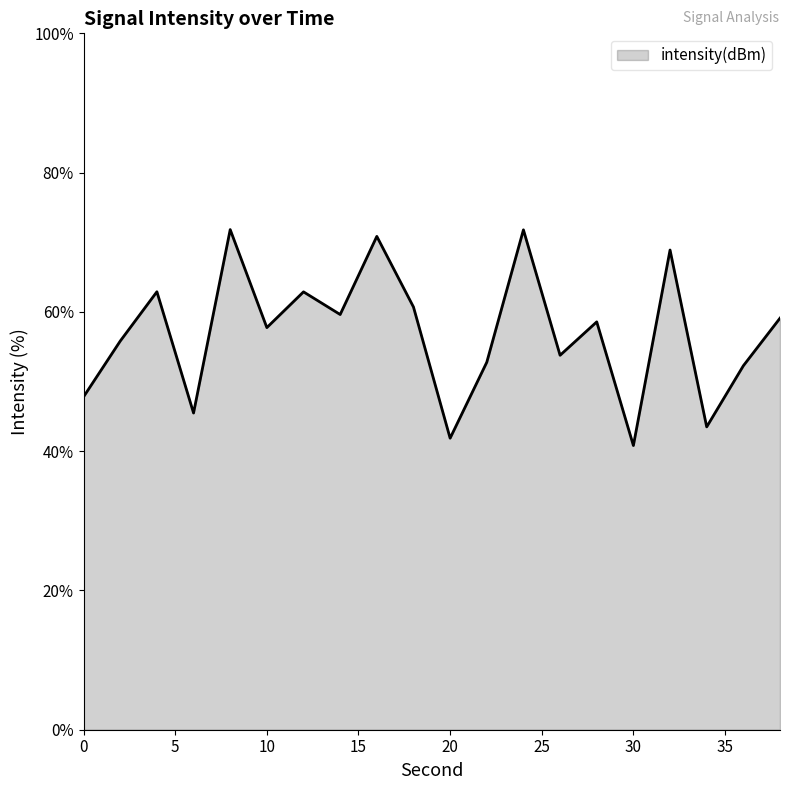

What is the minimum value shown in the chart?

40.8